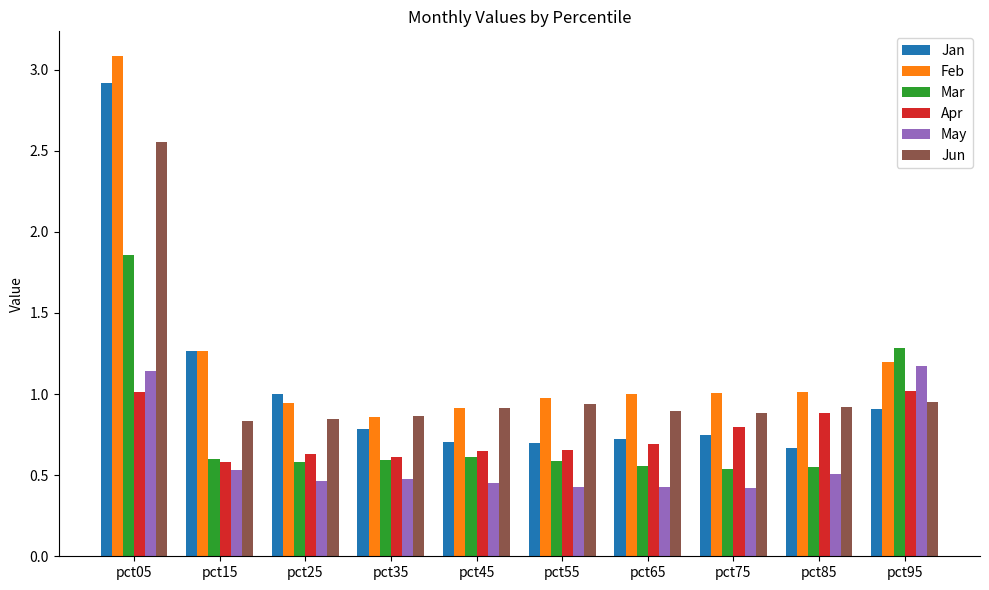

True or false: Feb has a value of 0.7 at pct75.

False